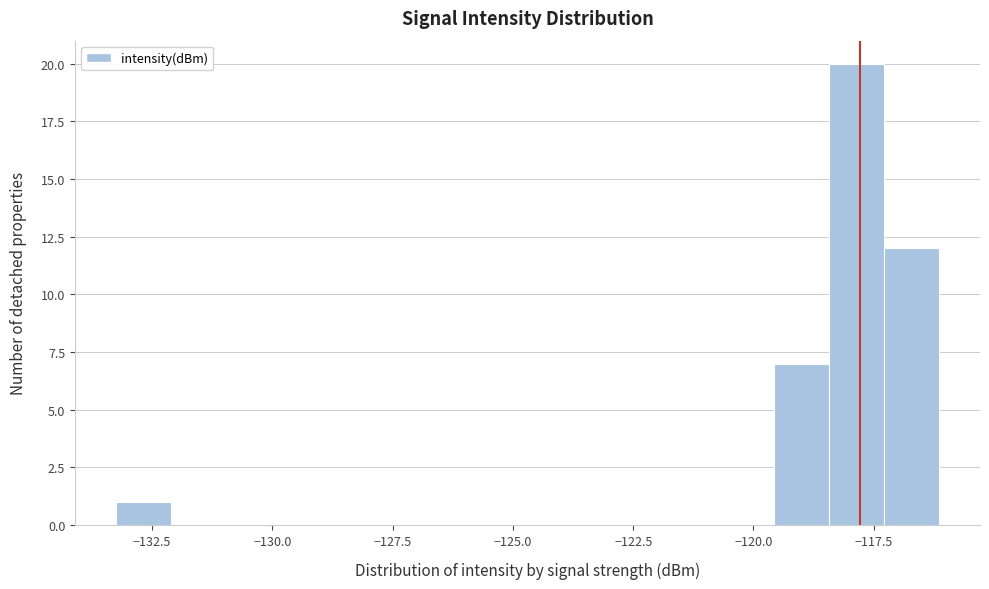

Around what value on the x-axis is the tallest bar? Give the approximate position of its centre, as read against the axis.

-118.0